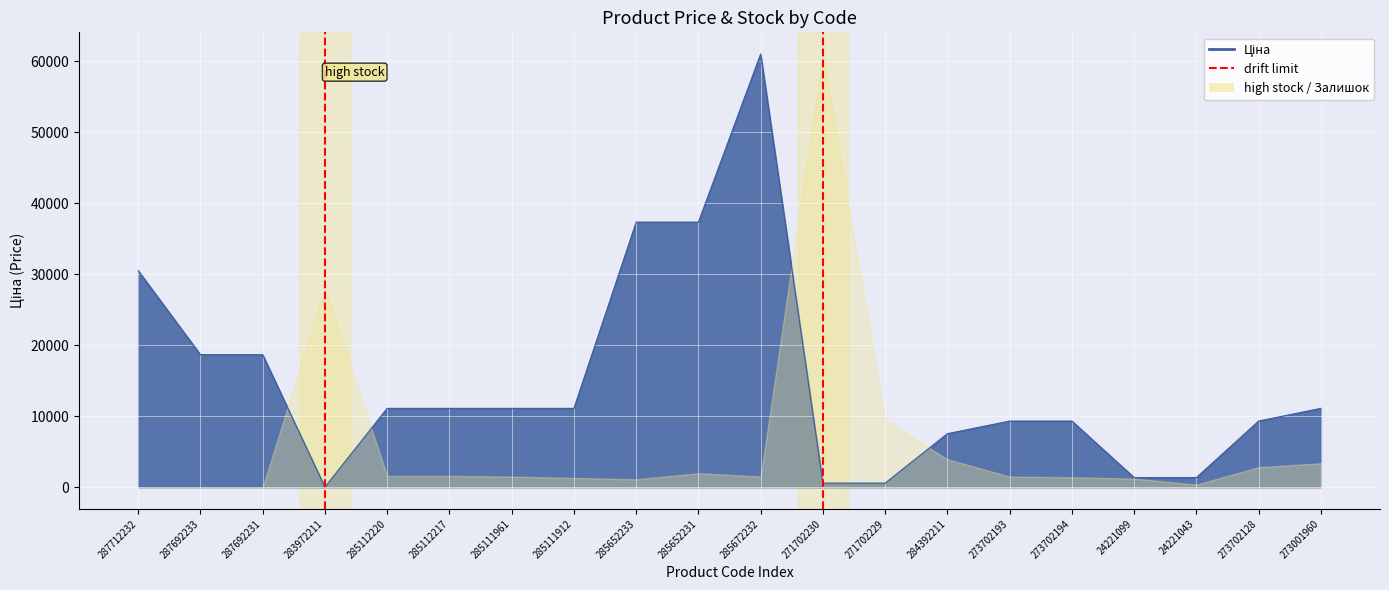

What is the label of the 15th point from the left?

273702193